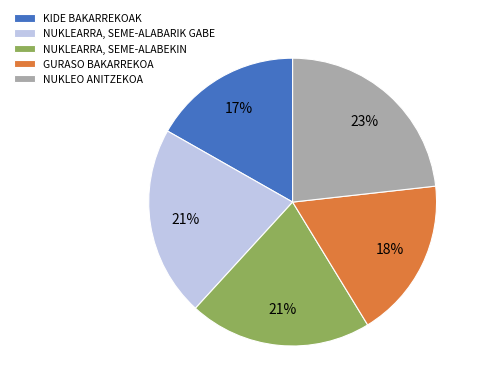

To the nearest percent, what is the difference between the largest and smallest slice percentages?

6%